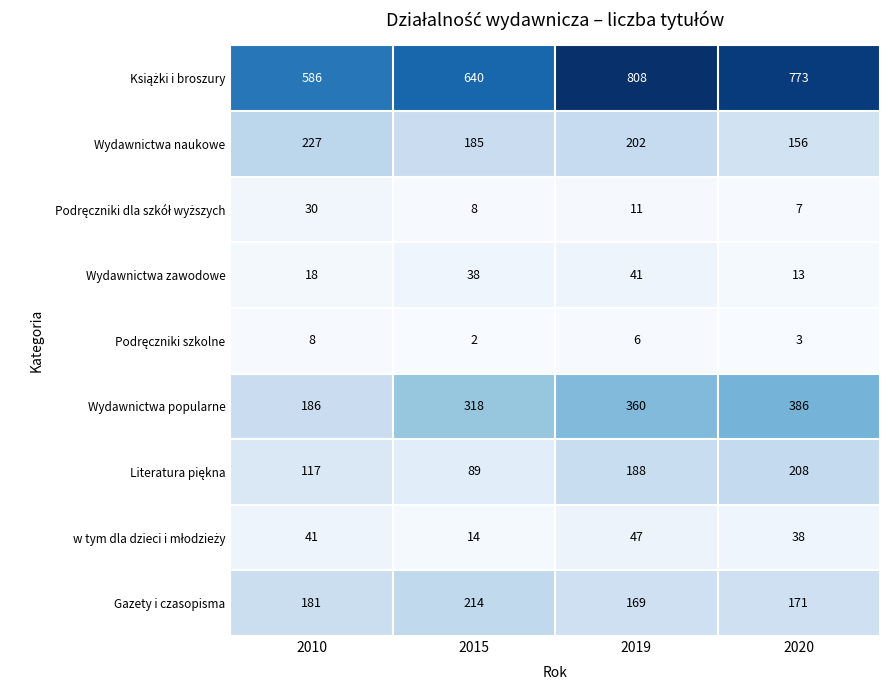

List the labels in order of Gazety i czasopisma value, smallest first.

2019, 2020, 2010, 2015